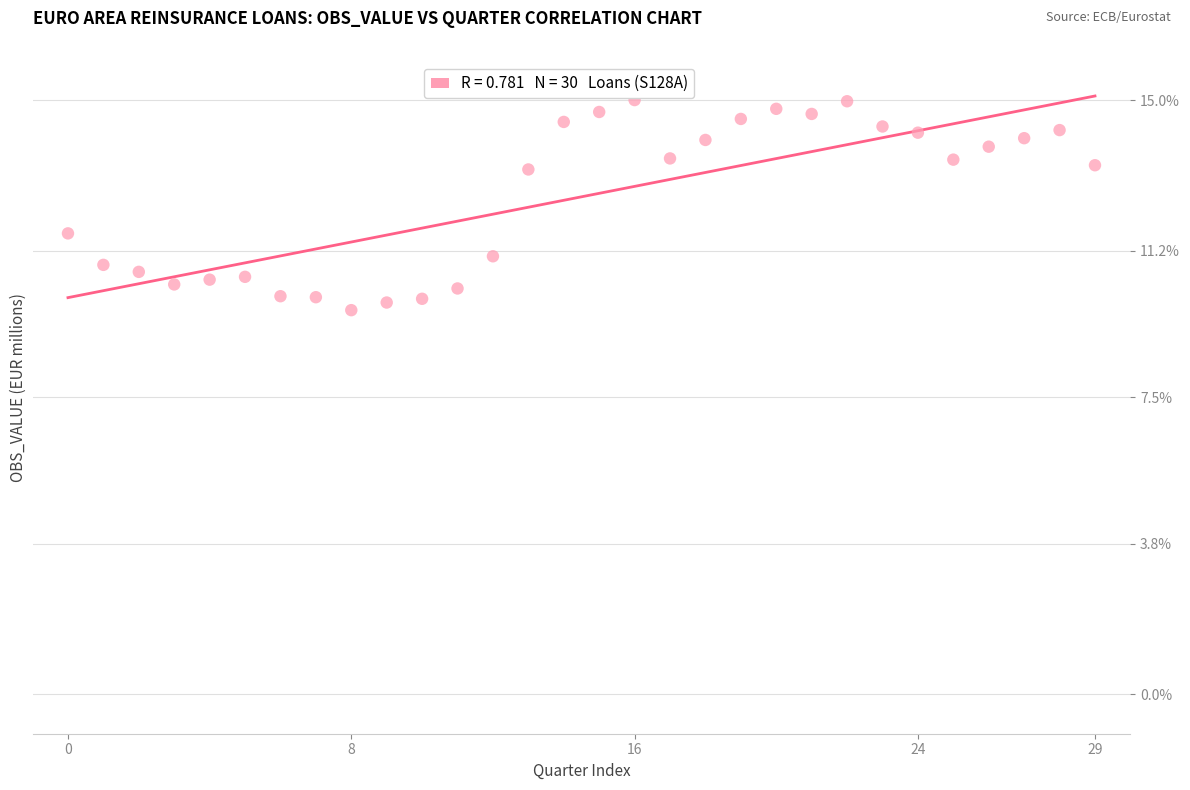

What is the range of Y values (max minus min)?

5.3